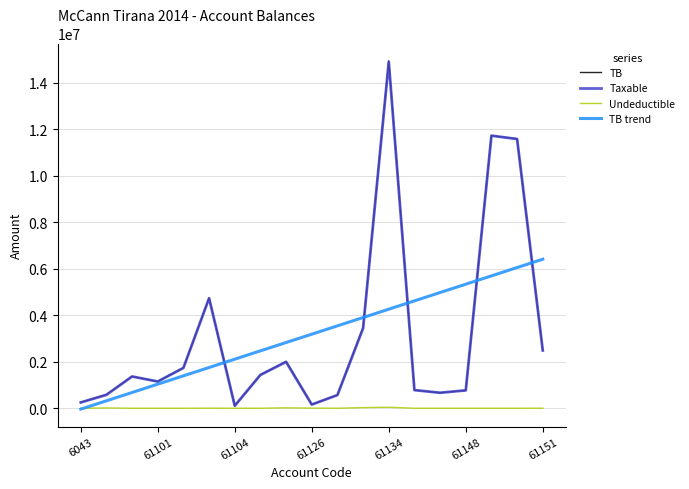

Which series has the largest range (max minus min)?

TB